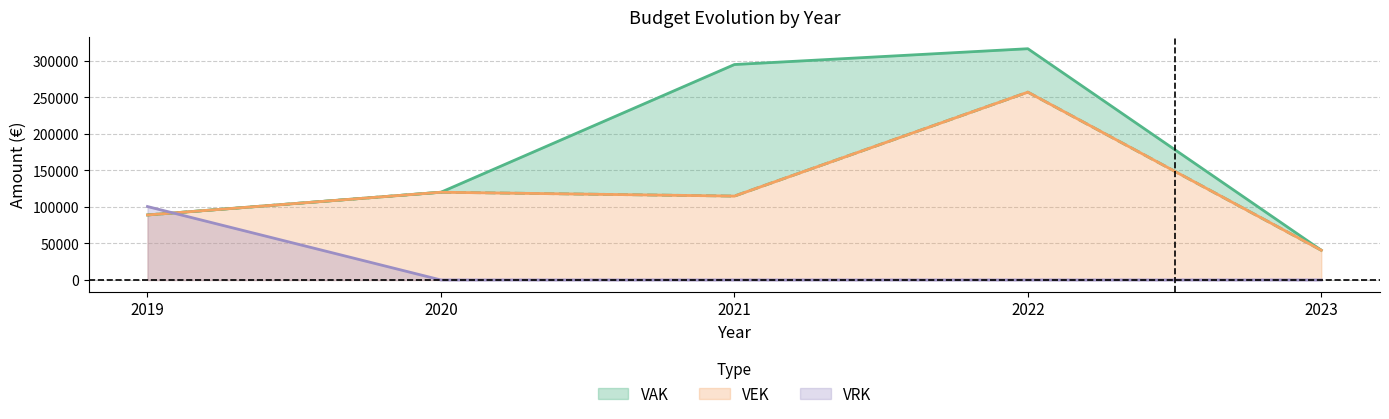

Between 2021 and 2020, which is larger?

2021